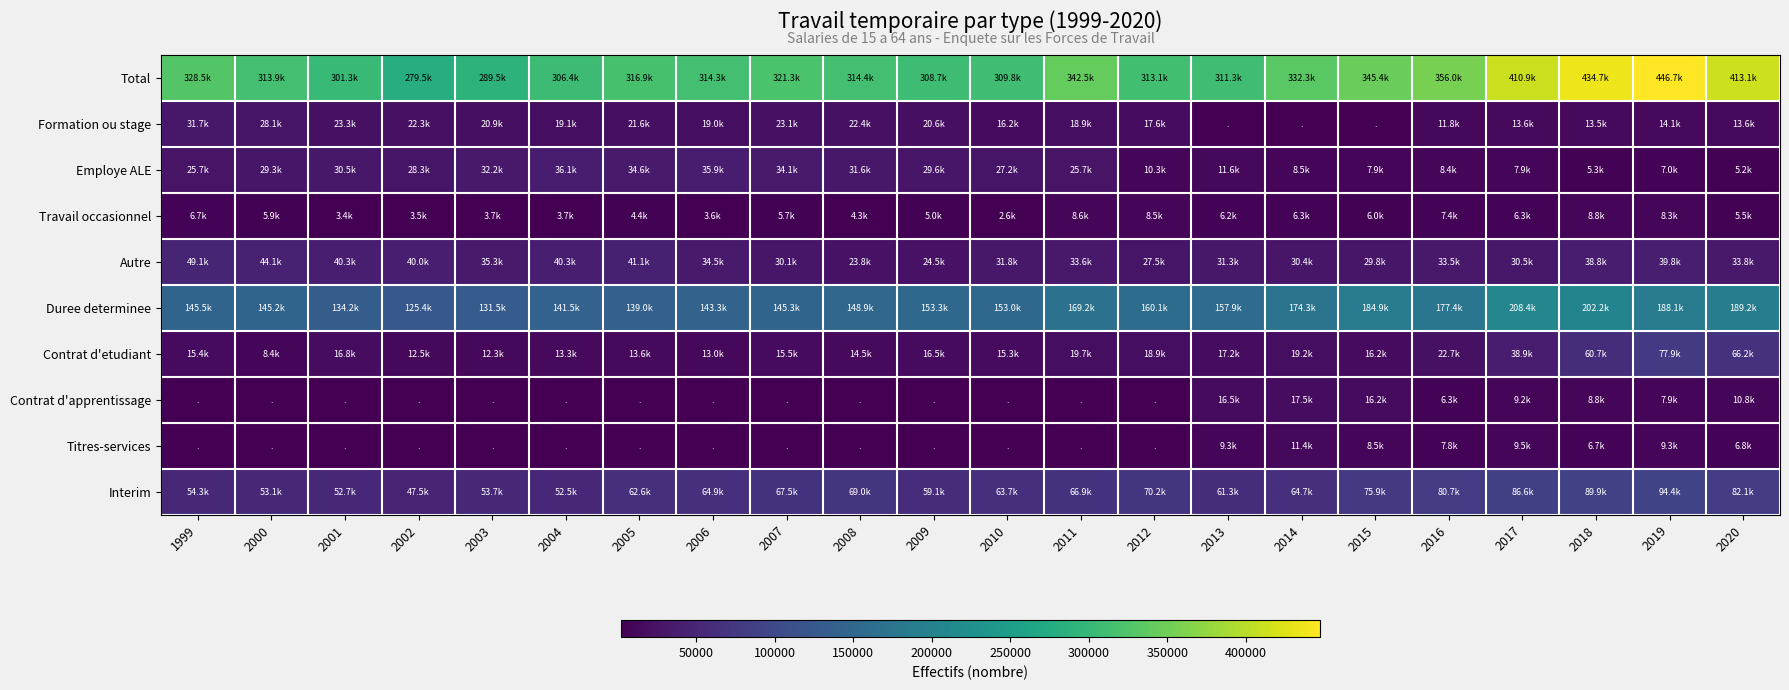

Rank the series by their maximum value, from highest to lowest.

Total, Duree determinee, Interim, Contrat d'etudiant, Autre, Employe ALE, Formation ou stage, Contrat d'apprentissage, Titres-services, Travail occasionnel